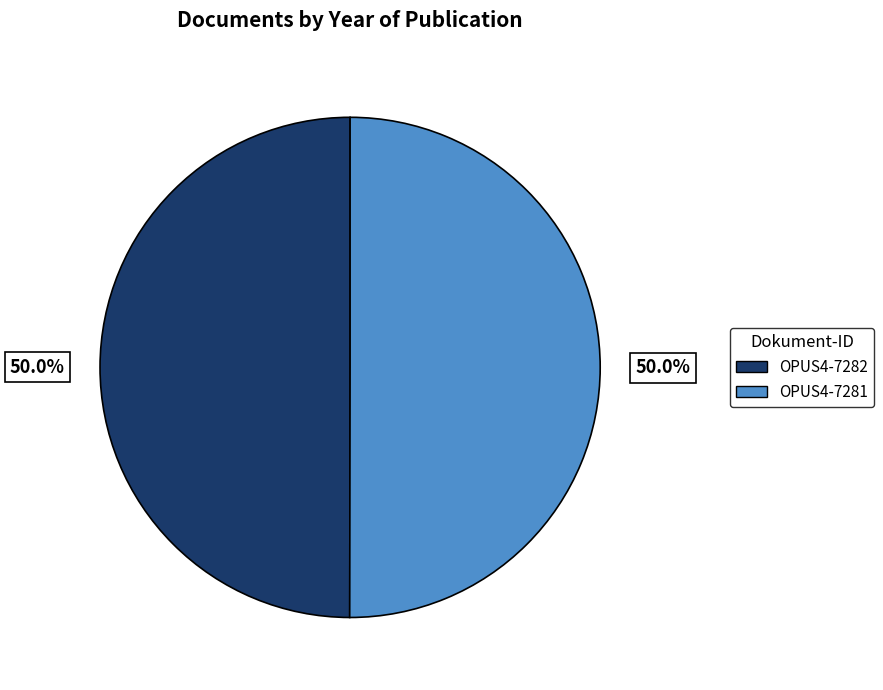

What is the ratio of the value at OPUS4-7281 to the value at OPUS4-7282?

1.0